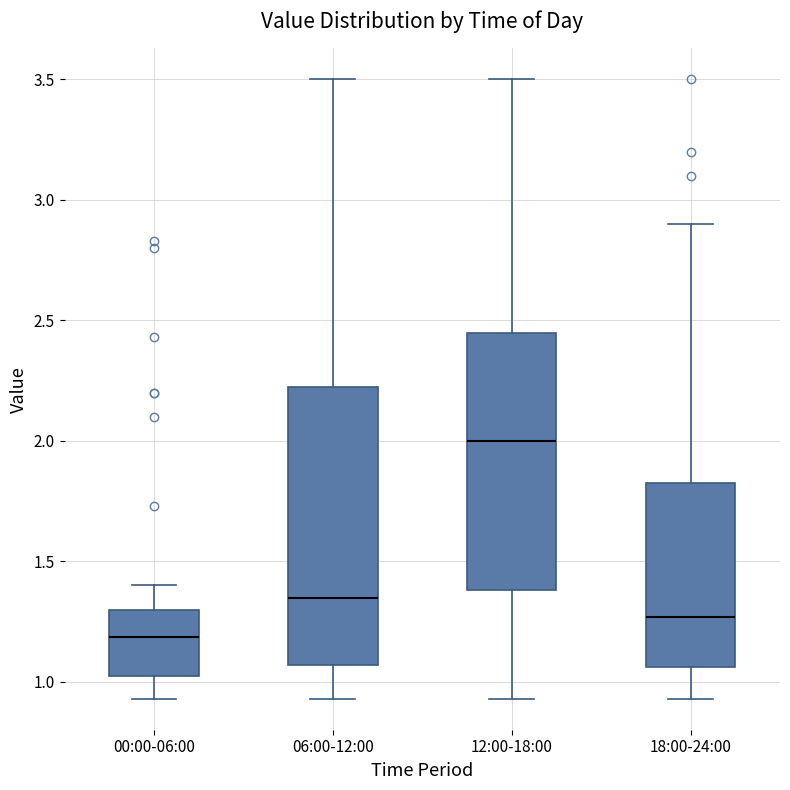

Reading left to right, read every box against the y-axis: the position of its median line, the range the box covers, and the ends of its whiskers. The values are not printed on the chart, so give them approximately, as read against the axis.

00:00-06:00: median 1.20, box 1.00 to 1.30, whiskers 0.95 to 1.40
06:00-12:00: median 1.35, box 1.05 to 2.25, whiskers 0.95 to 3.50
12:00-18:00: median 2.00, box 1.40 to 2.45, whiskers 0.95 to 3.50
18:00-24:00: median 1.25, box 1.05 to 1.85, whiskers 0.95 to 2.90